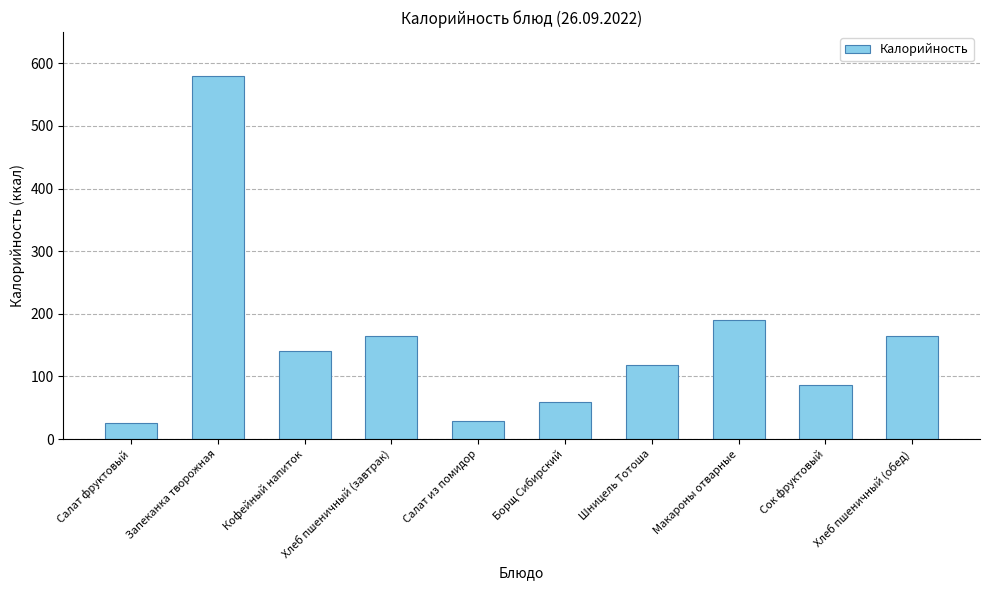

How many data points are less than 141?

5